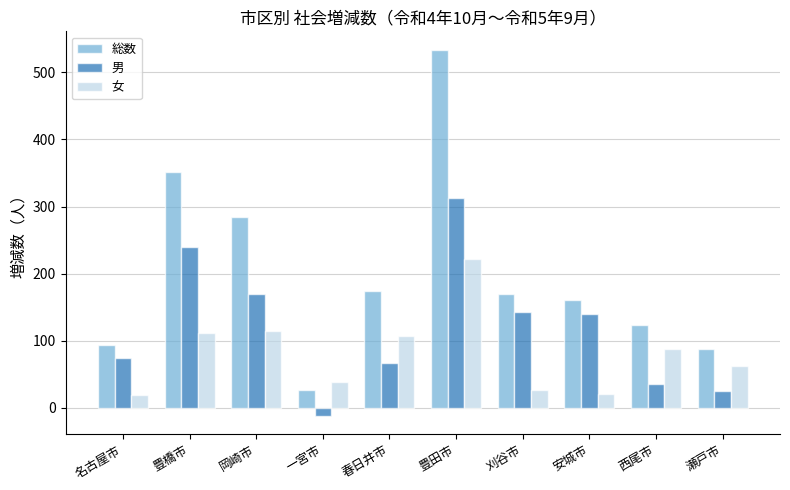

How many bars are there in each group?

3